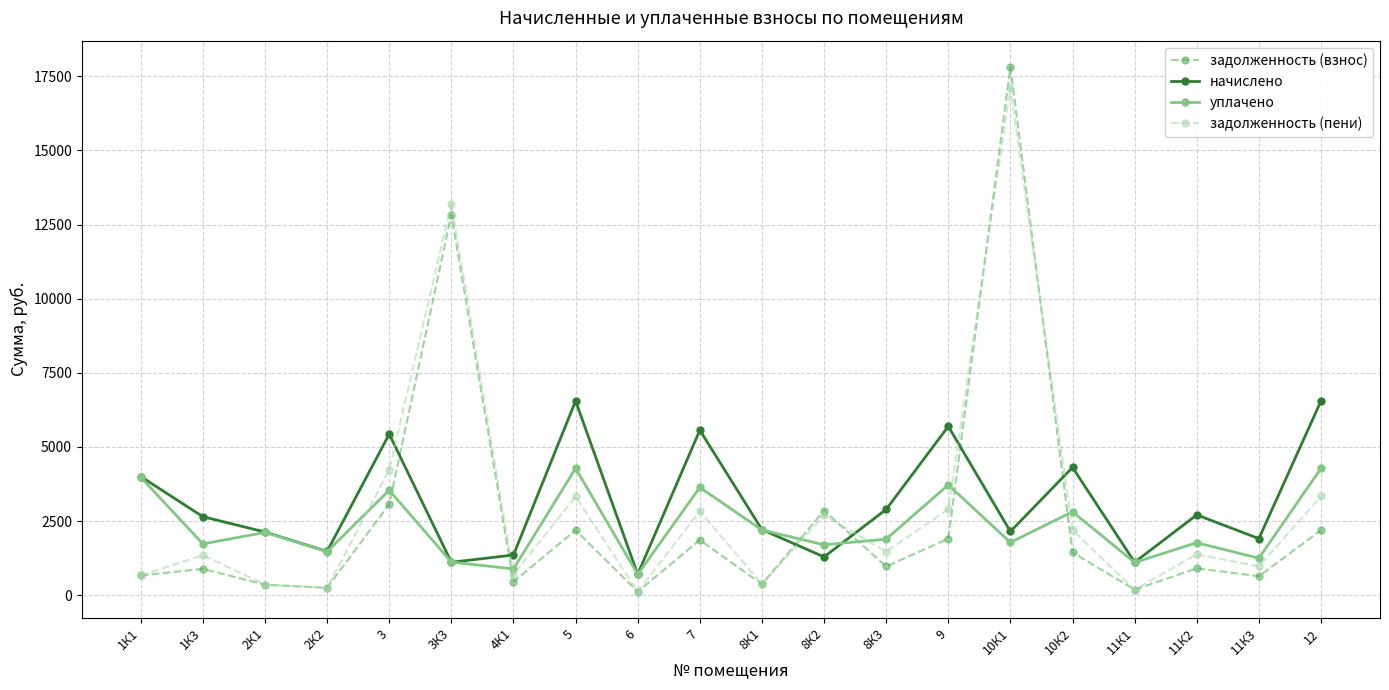

Which series has the widest spread of values?

задолженность (взнос)